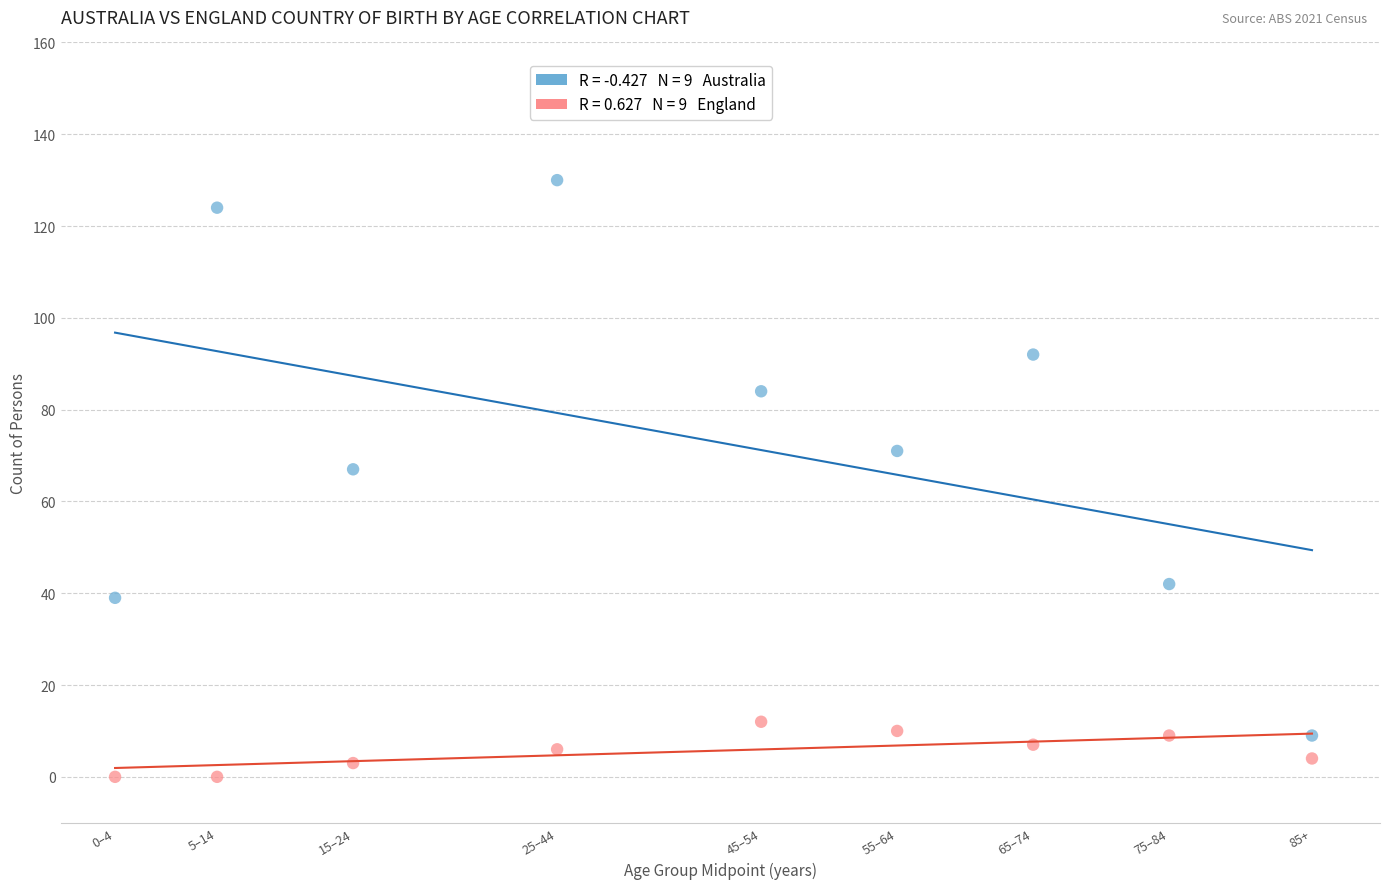

Across all series, what Y value is closest to 65?

67